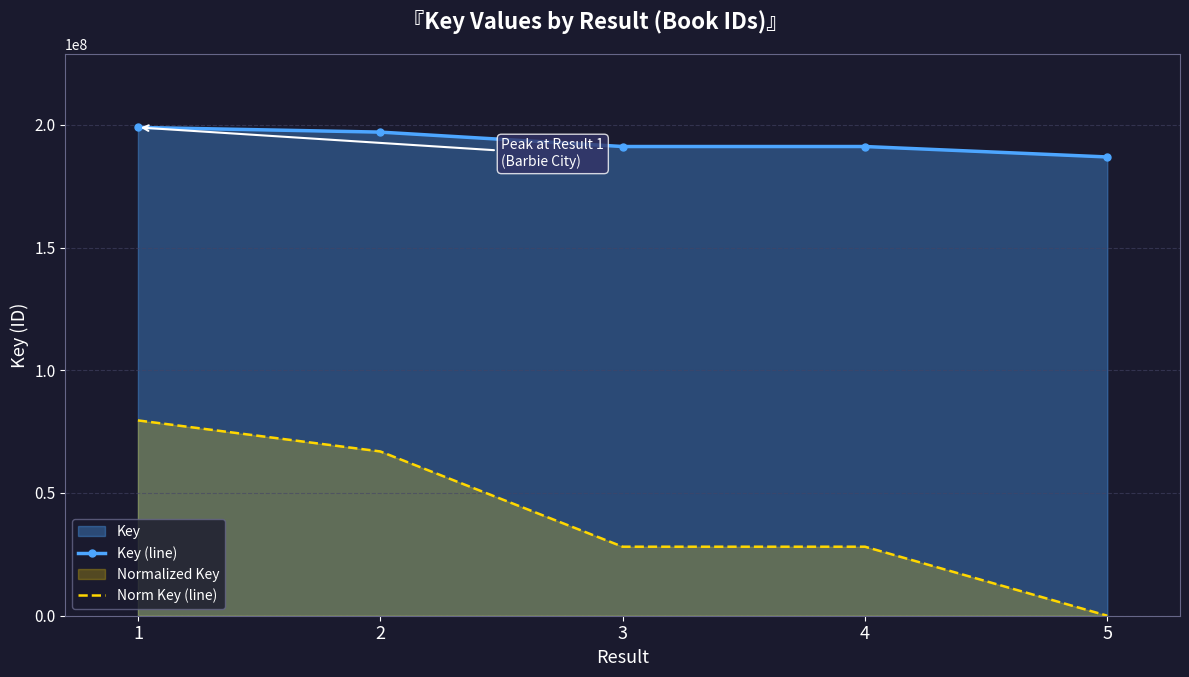

How many data points in Key (line) are less than 191155650?

2